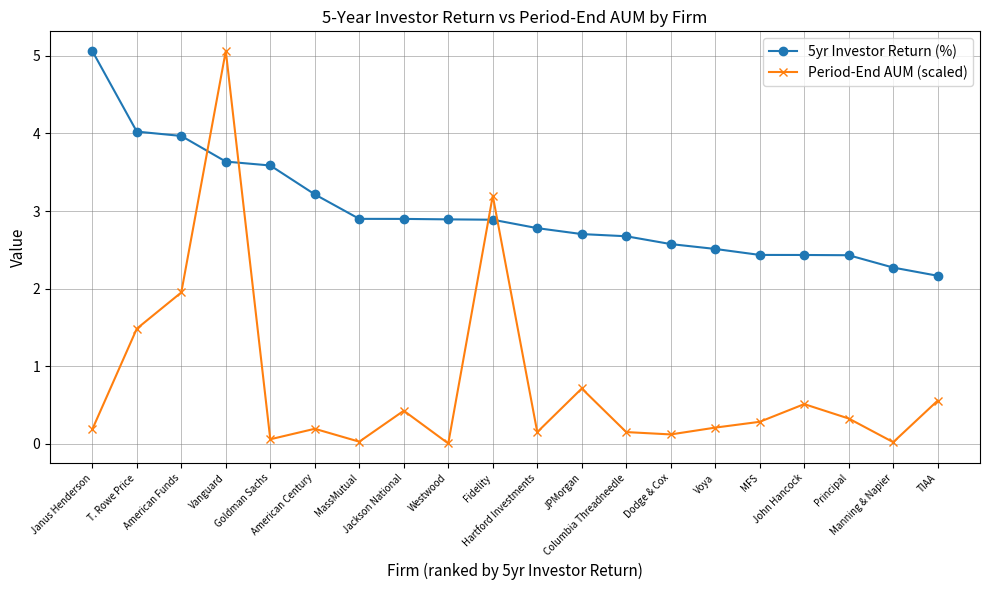

What are all the series names shown in the legend?

5yr Investor Return (%), Period-End AUM (scaled)